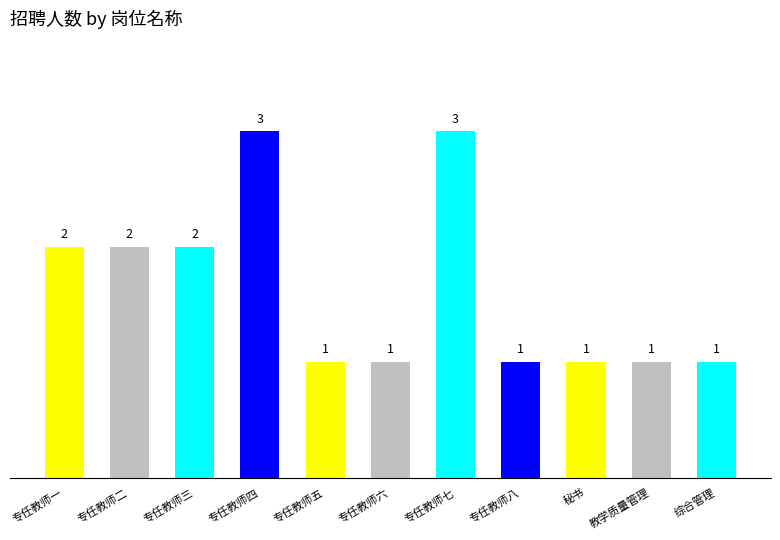

What is the label of the 7th bar from the left?

专任教师七